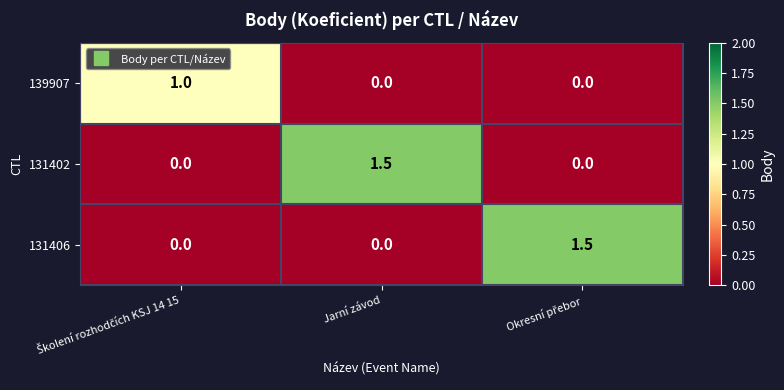

What is the sum of all 139907 values?

1.0